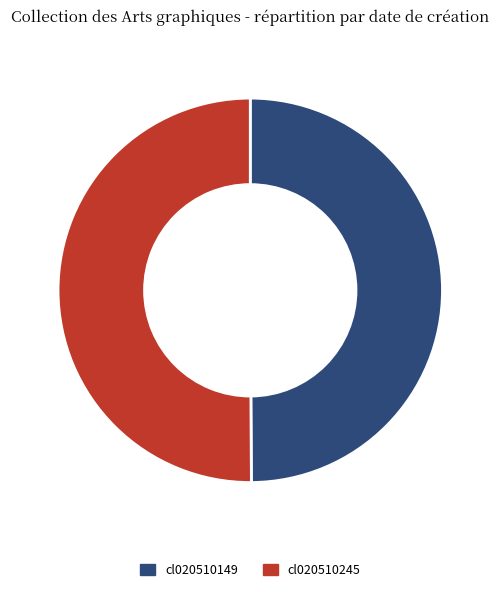

Approximately how many times larger is the value at cl020510149 compared to cl020510245?

1.0